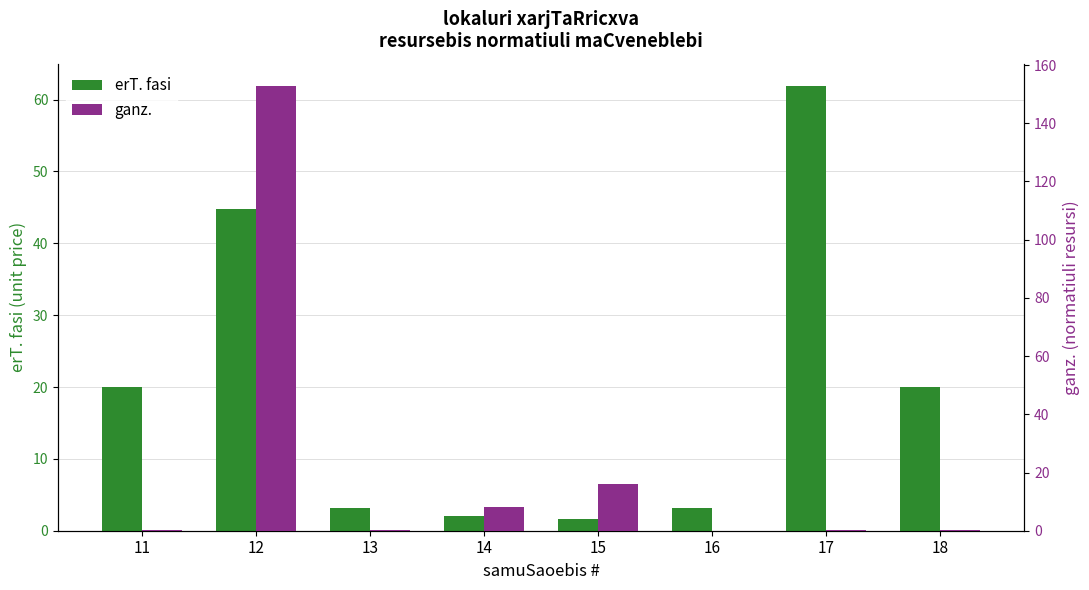

At which label does erT. fasi reach its minimum?

15